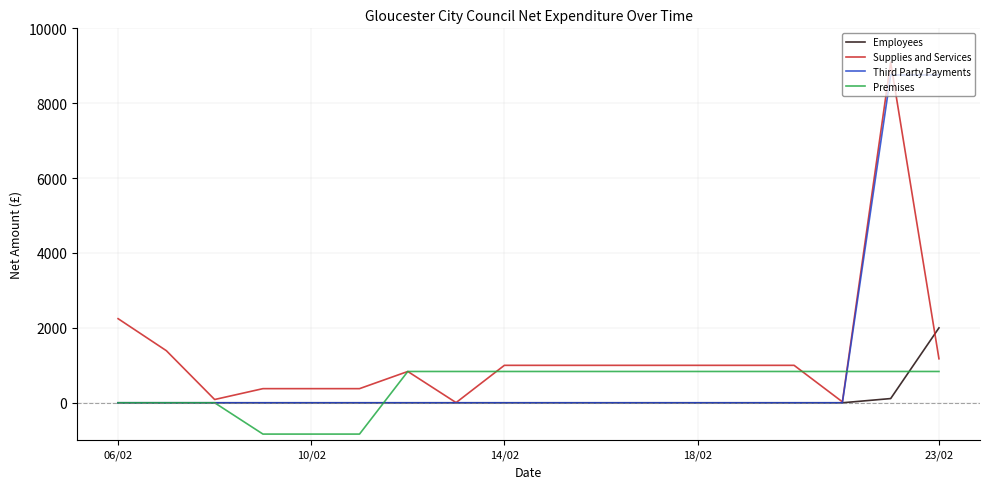

List the series in order of their overall mean, lowest first.

Employees, Premises, Third Party Payments, Supplies and Services